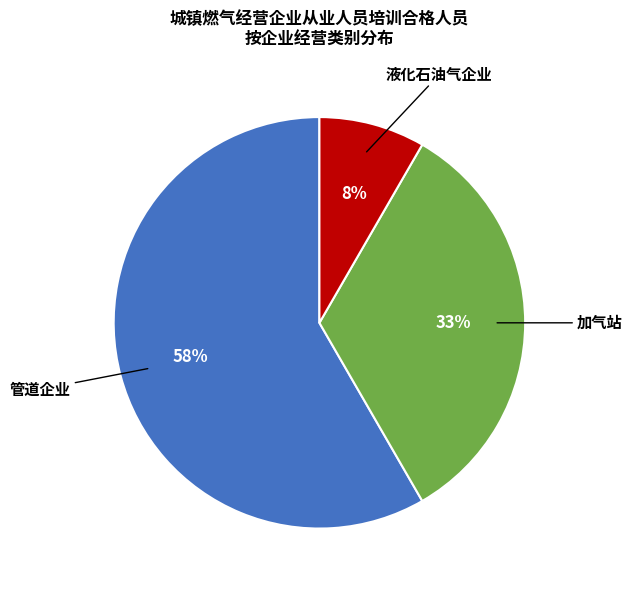

True or false: 加气站 accounts for 43% of the total.

False